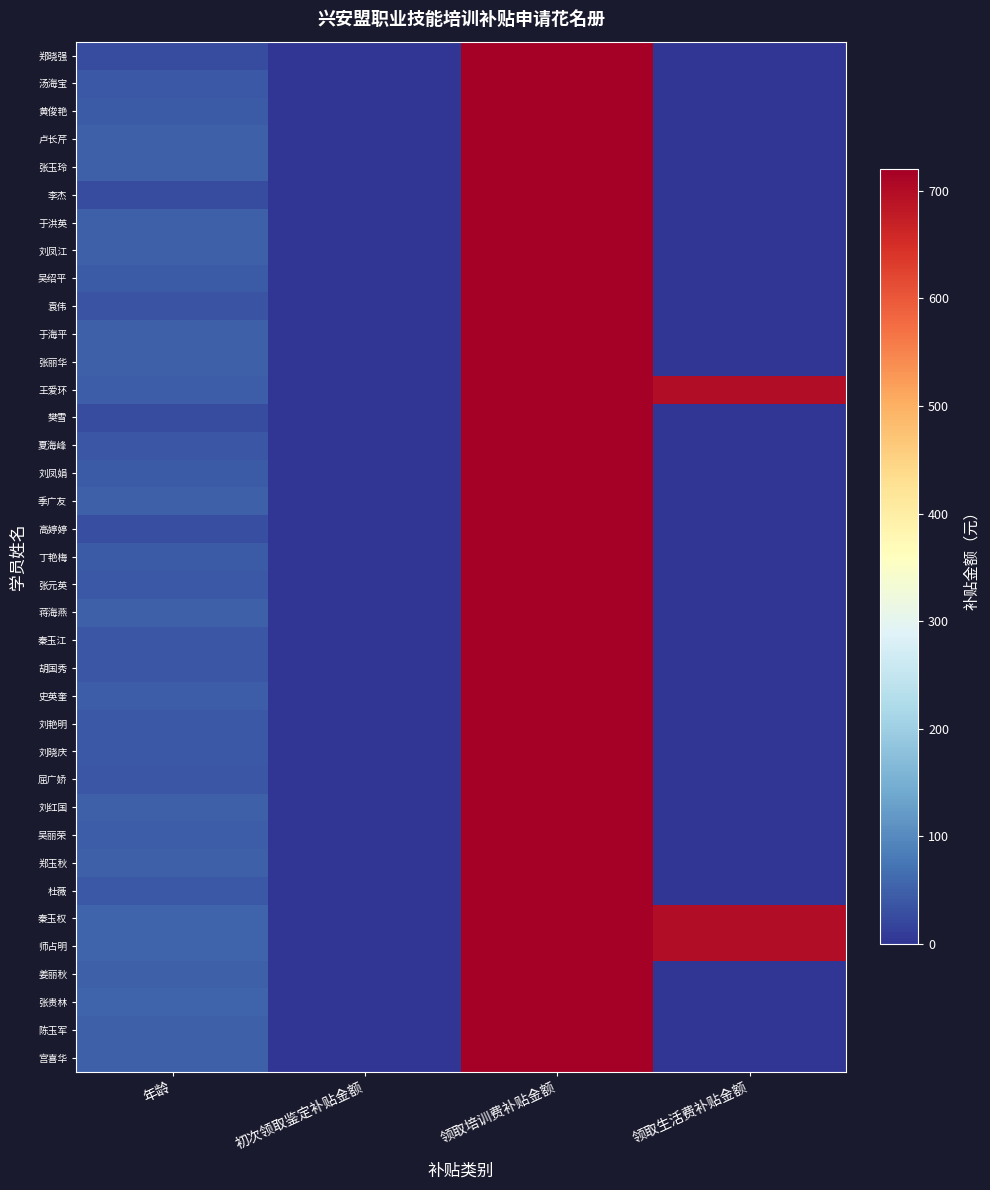

At how many categories does at least one series exceed 394?

2